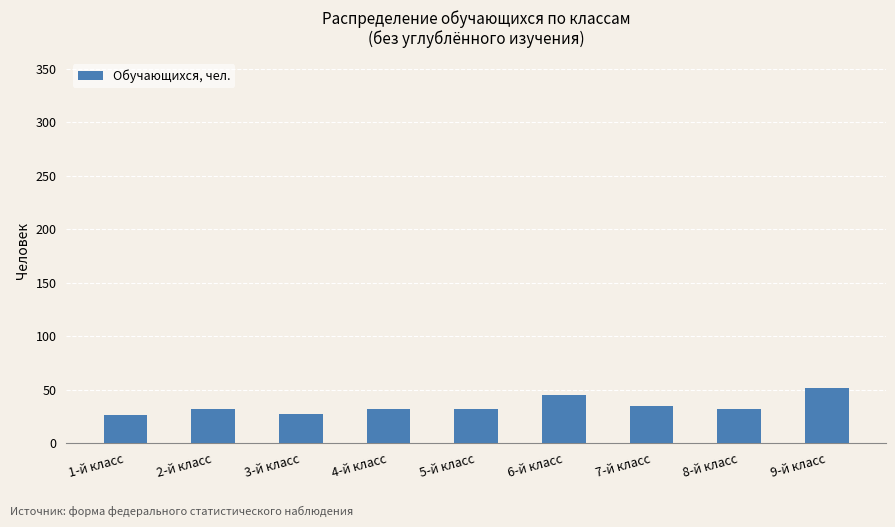

Approximately how many times larger is the value at 5-й класс compared to 1-й класс?

1.2